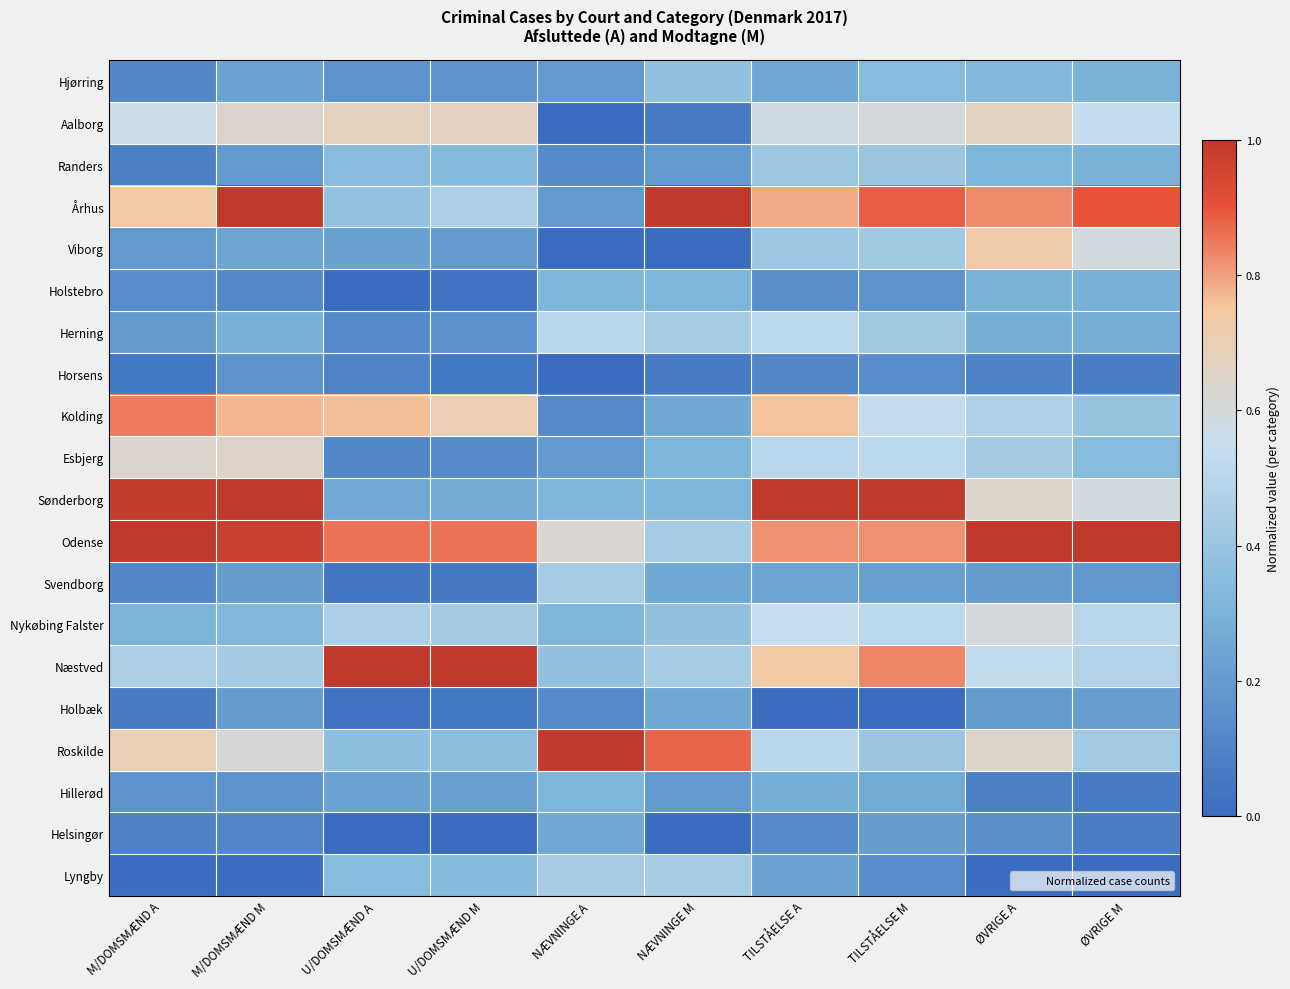

Rank the series at ØVRIGE A from highest to lowest value.

Odense, Århus, Viborg, Aalborg, Sønderborg, Roskilde, Nykøbing Falster, Næstved, Kolding, Esbjerg, Hjørring, Randers, Holstebro, Herning, Svendborg, Holbæk, Helsingør, Horsens, Hillerød, Lyngby